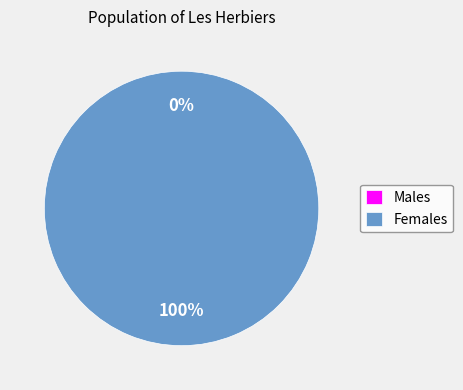

Which has a higher value, 334475 or 334492?

334475